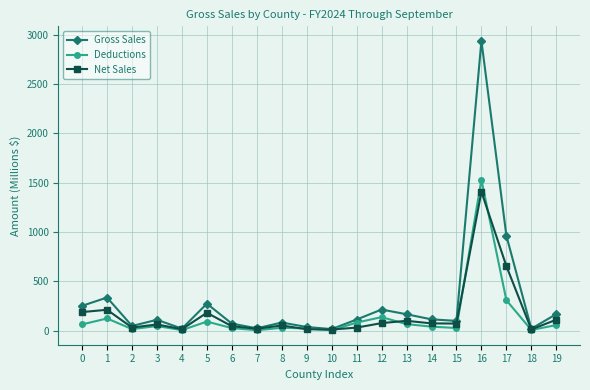

The value of Gross Sales at 5 is 118.9. True or false?

False